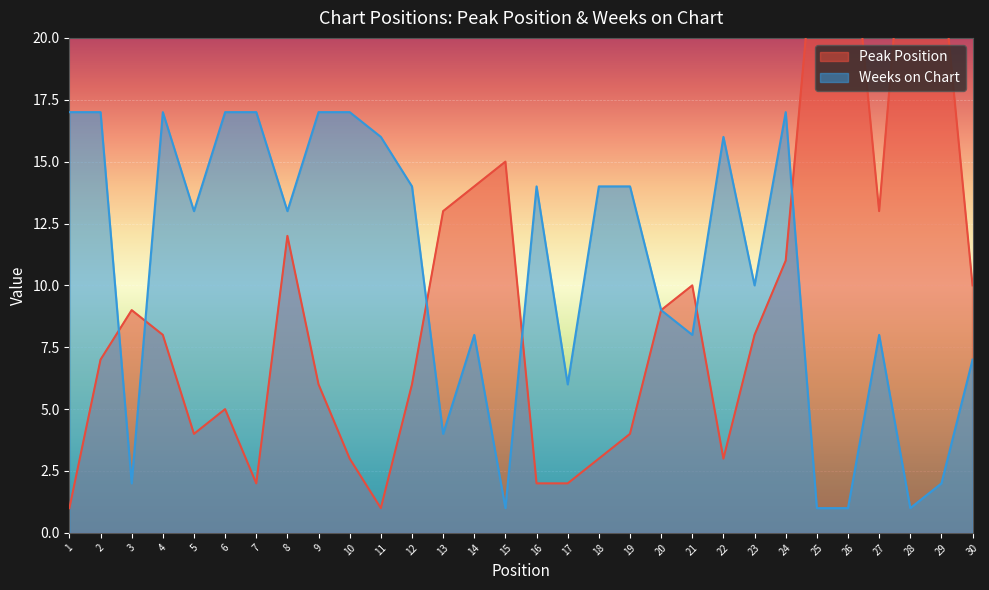

Reading left to right, list all the values displayed in this chart.

Peak Position: 1	7	9	8	4	5	2	12	6	3	1	6	13	14	15	2	2	3	4	9	10	3	8	11	25	26	13	28	23	10
Weeks on Chart: 17	17	2	17	13	17	17	13	17	17	16	14	4	8	1	14	6	14	14	9	8	16	10	17	1	1	8	1	2	7